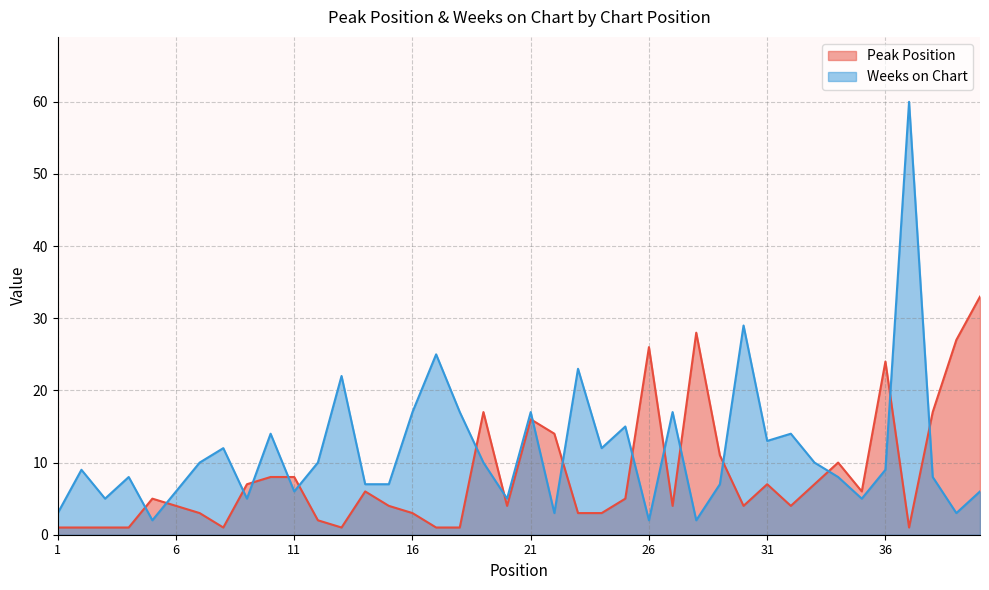

True or false: Weeks on Chart has a value of 9 at 36.

True